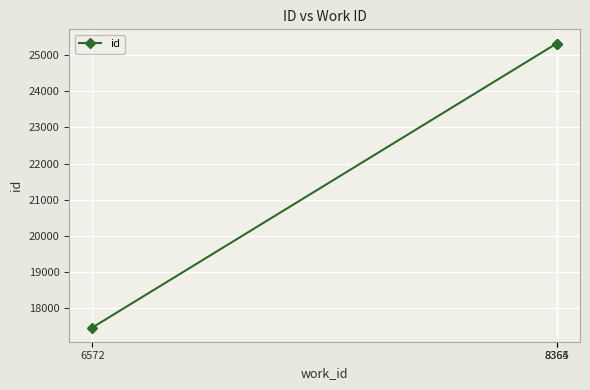

What is the maximum value shown in the chart?

25324